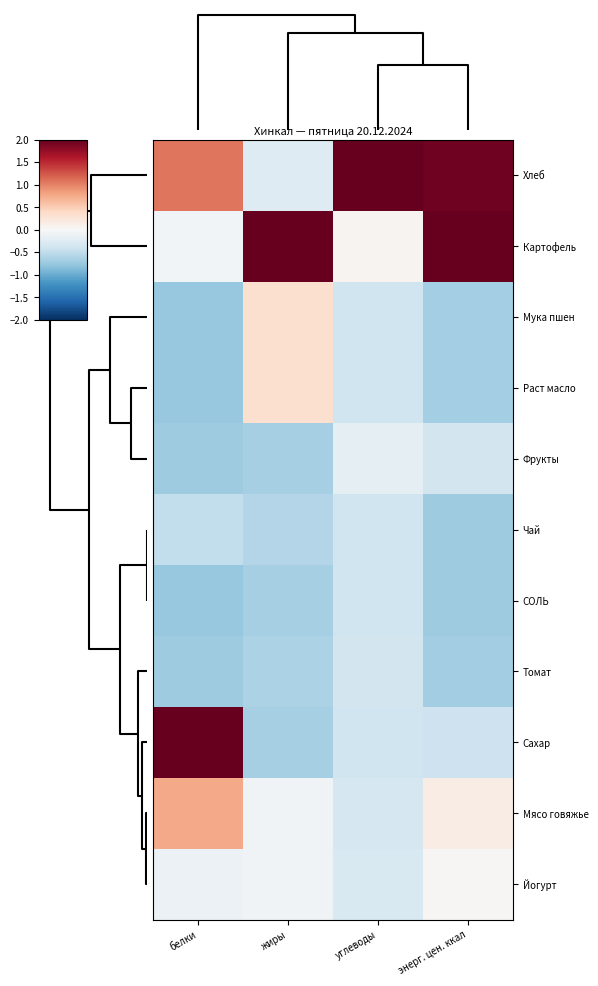

Which series changed the most between белки and жиры?

Сахар